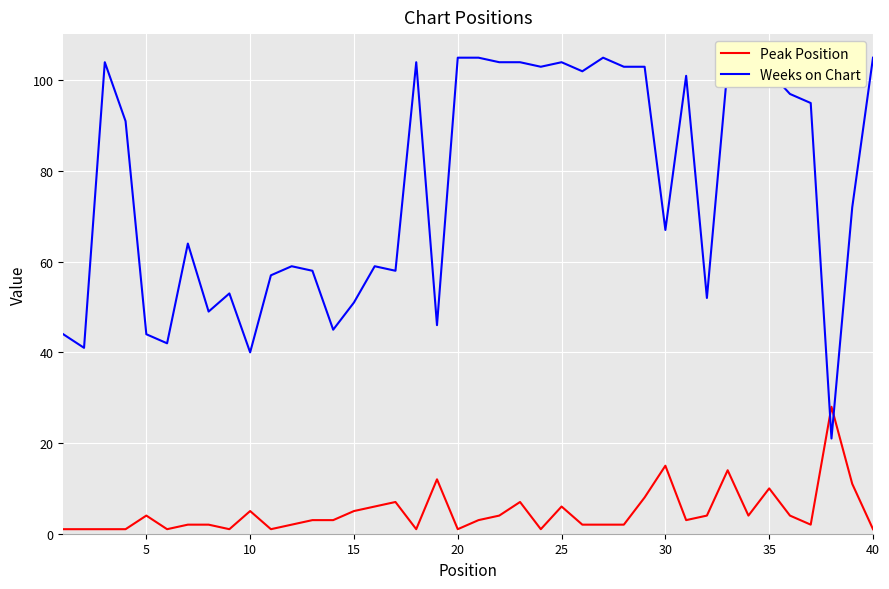

List the series in order of their peak value, lowest first.

Peak Position, Weeks on Chart